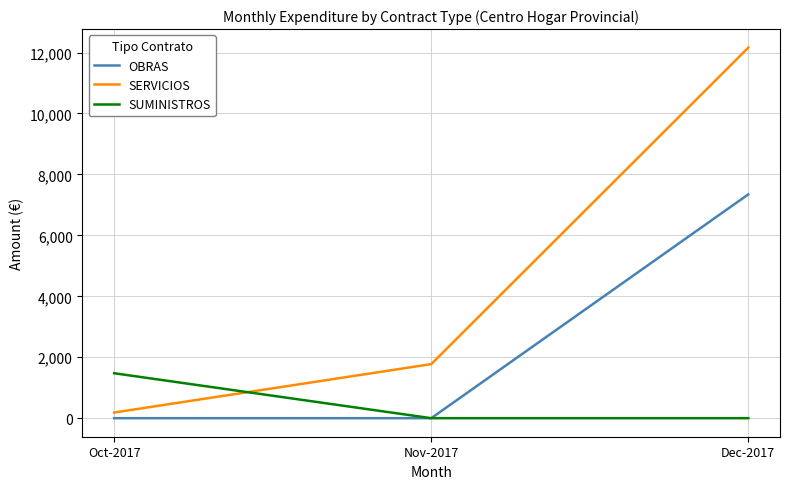

The value of SUMINISTROS at Dec-2017 is -772.7. True or false?

False